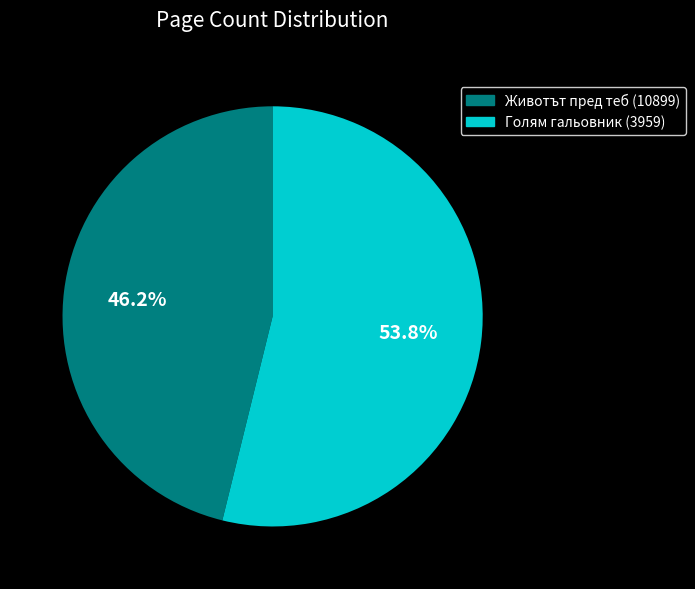

What is the largest slice in the pie chart?

Голям гальовник (3959)